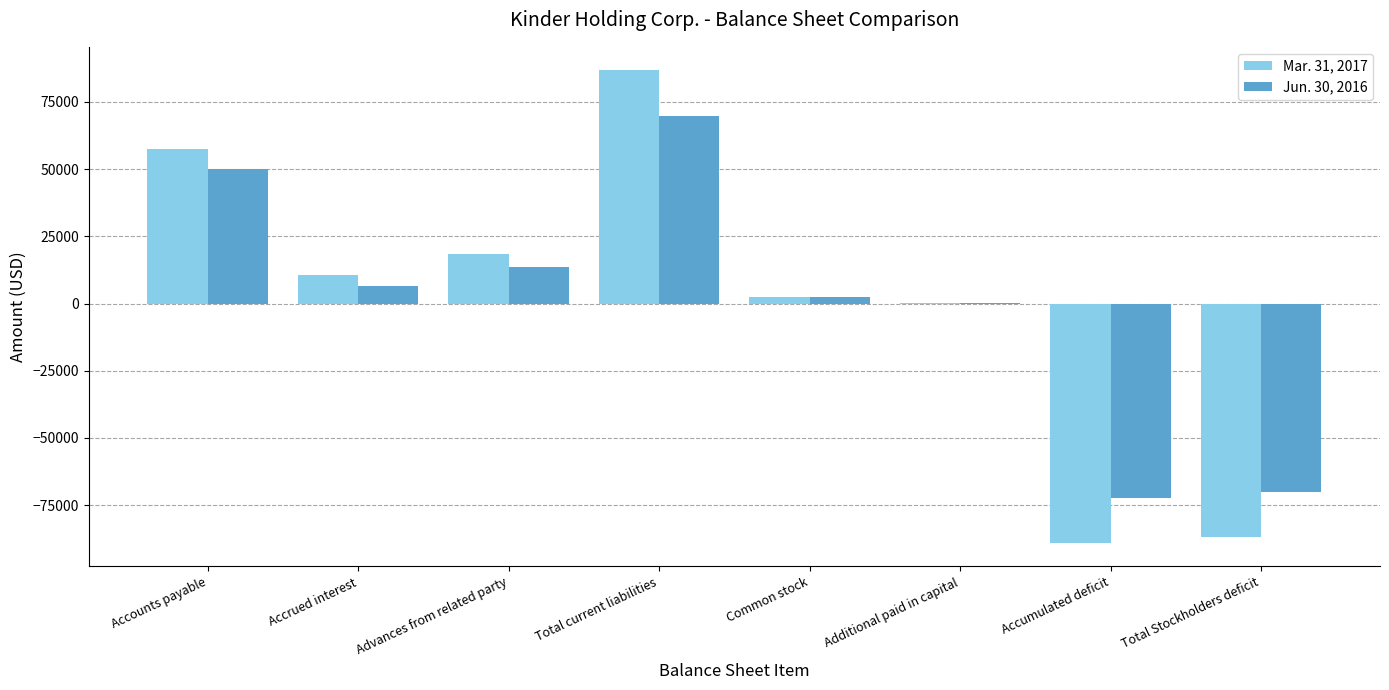

Which series has the largest range (max minus min)?

Mar. 31, 2017